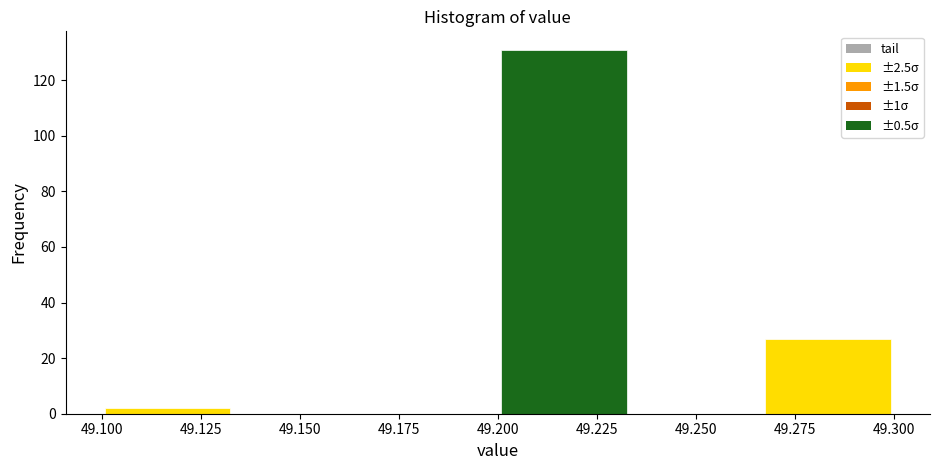

Reading left to right, transcribe this chart: for each bar, give the range it covers on the x-axis and its height. Neither the bar edges nor the heights are printed on the chart, so give them approximately, as read against the axes.

49.100 to 49.135: 2
49.135 to 49.165: 0
49.165 to 49.200: 0
49.200 to 49.235: 132
49.235 to 49.265: 0
49.265 to 49.300: 28